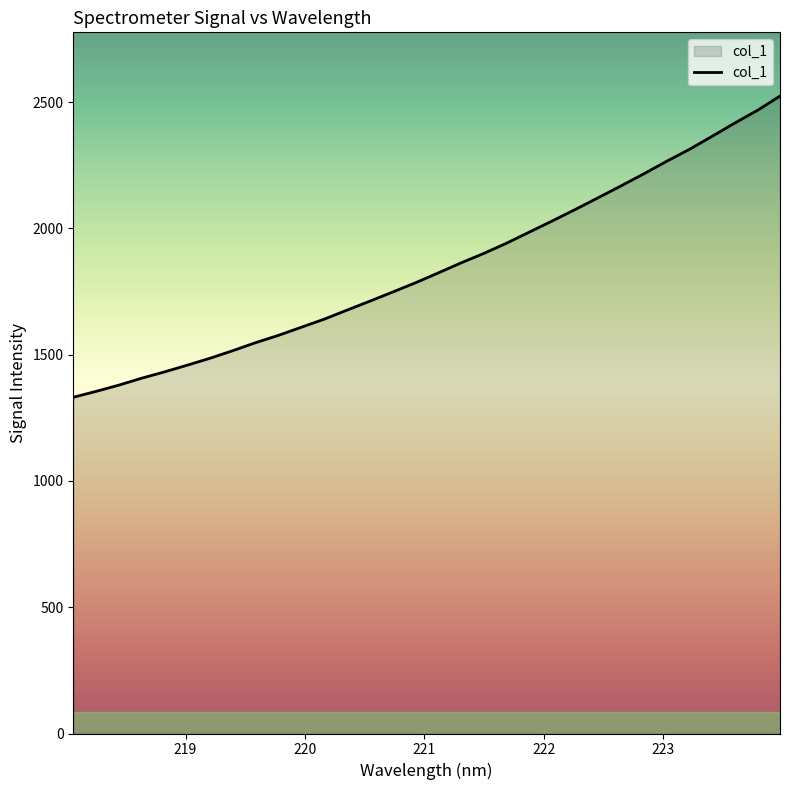

What is the maximum value shown in the chart?

2524.2